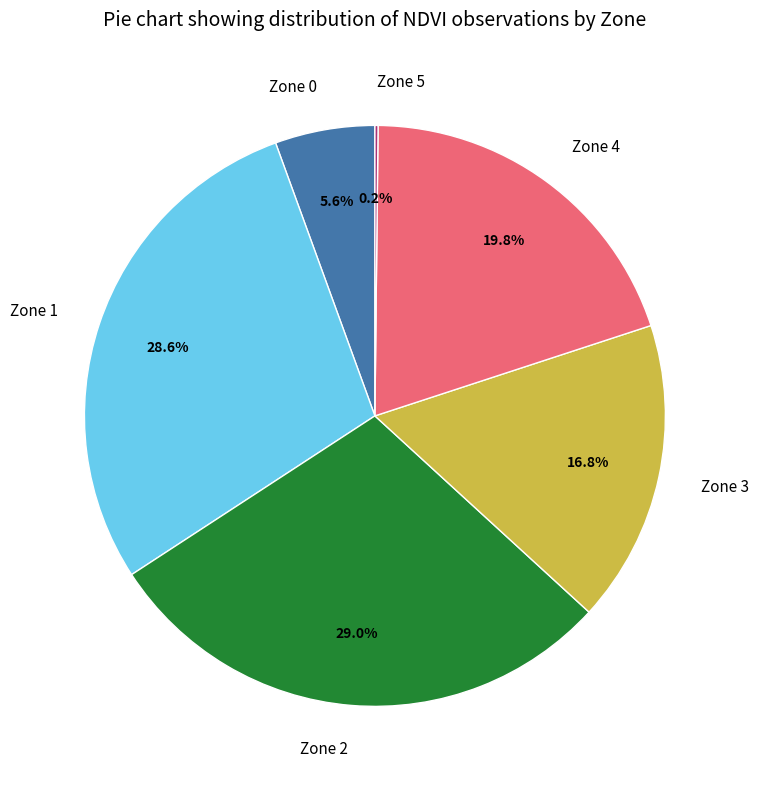

The Zone 0 slice represents 6% of the pie. True or false?

True